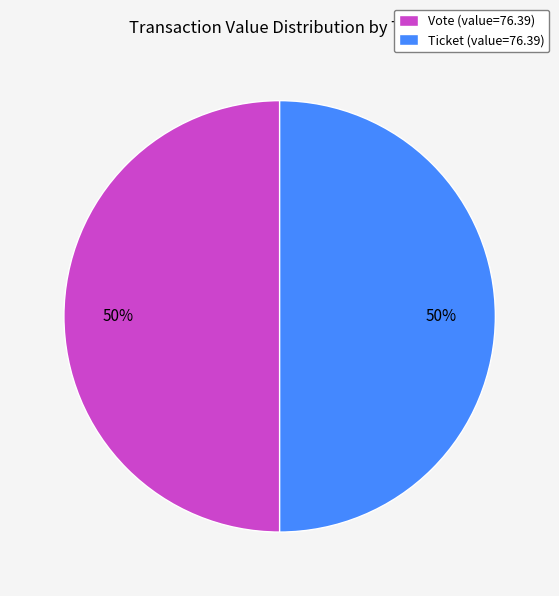

Combined, do Vote (value=76.39) and Ticket (value=76.39) account for over 50%?

Yes